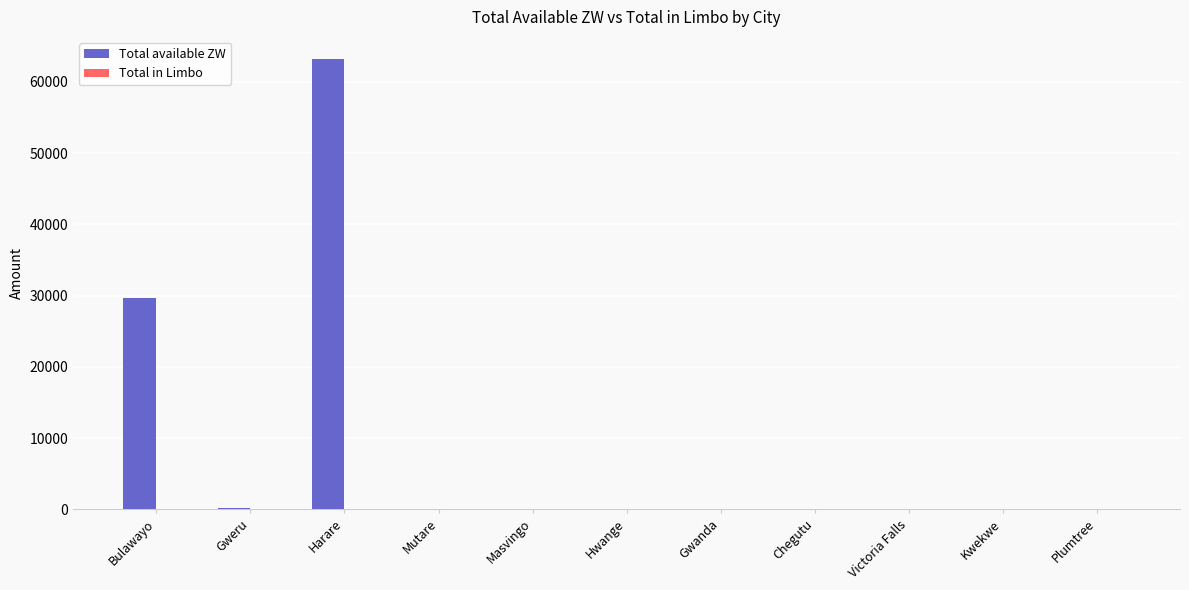

At which category is the sum across all series the highest?

Harare